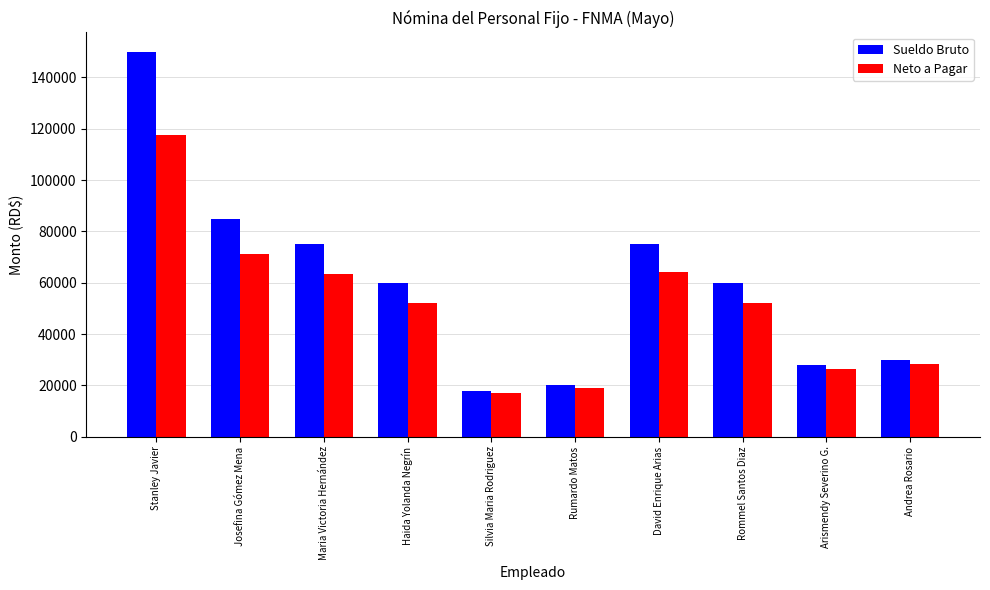

What value does the Sueldo Bruto series have at Haida Yolanda Negrín?

60000.0